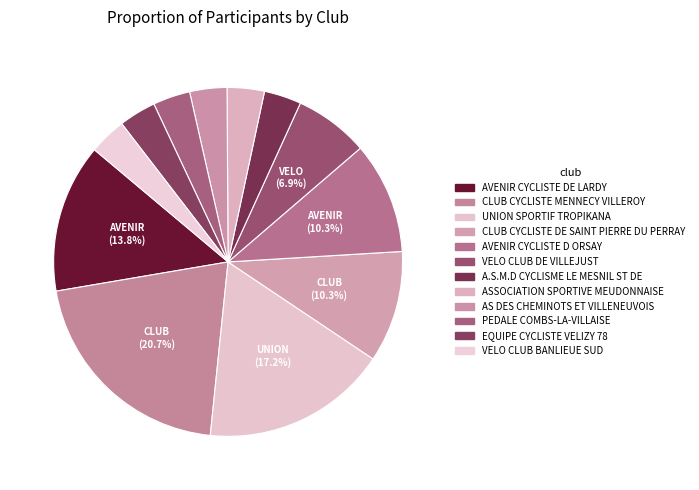

Is it true that EQUIPE CYCLISTE VELIZY 78 is 3% of the pie?

True